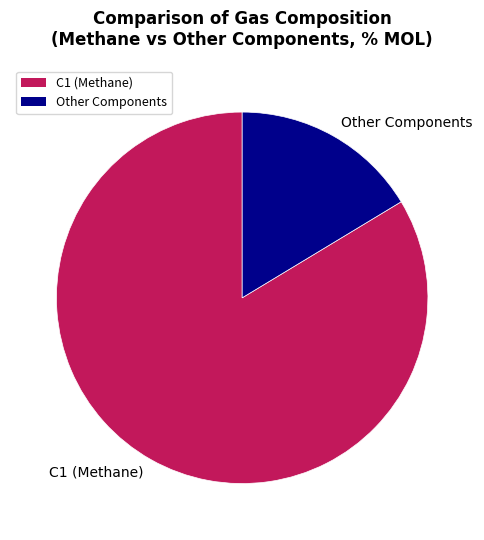

Do C1 (Methane) and Other Components together represent more than half of the pie?

Yes